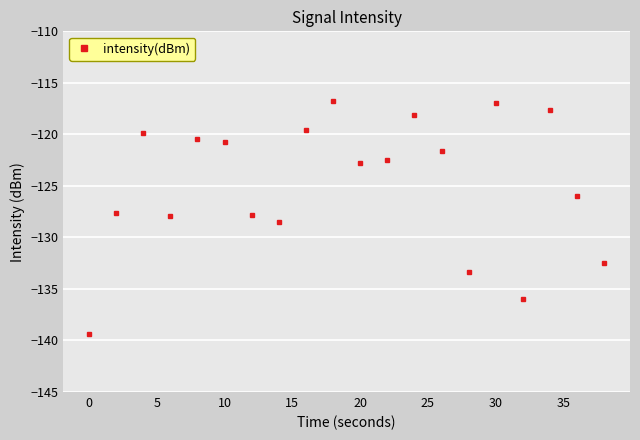

What is the sum of all values?

-2496.1